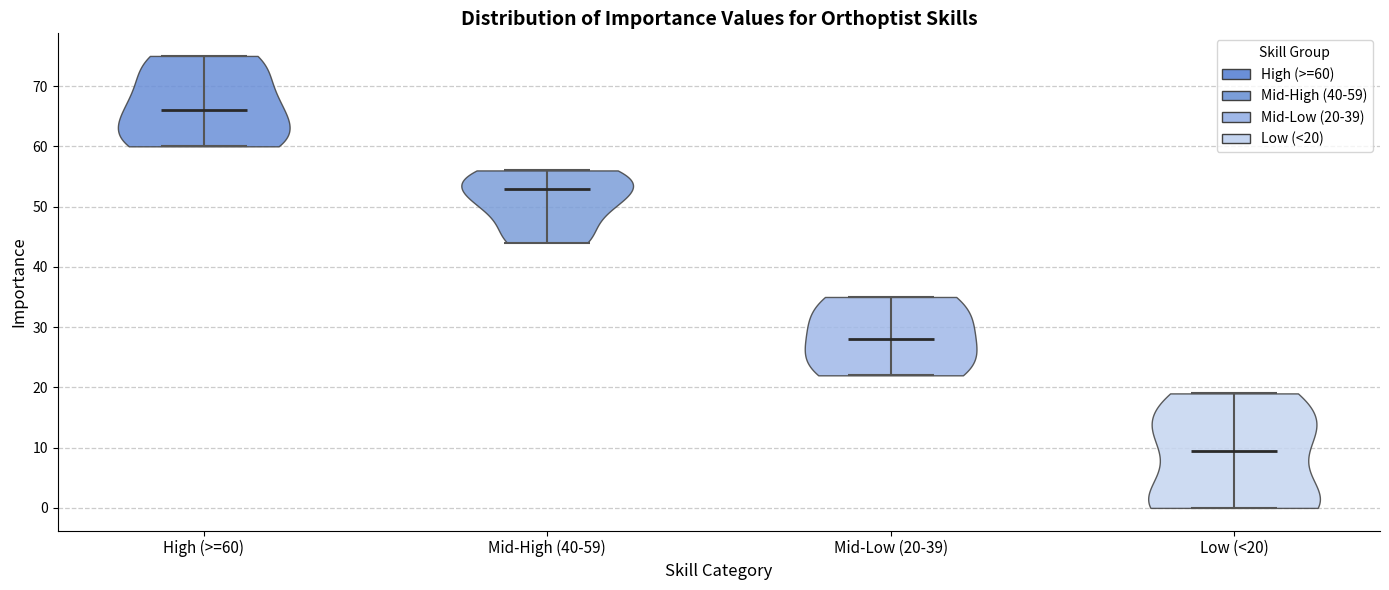

Reading left to right, read every violin against the y-axis: where its median line is, and the lowest and highest points it reaches. The values are not printed on the chart, so give them approximately, as read against the axis.

High (>=60): median line 66, lowest point 60, highest point 75
Mid-High (40-59): median line 53, lowest point 44, highest point 56
Mid-Low (20-39): median line 28, lowest point 22, highest point 35
Low (<20): median line 10, lowest point 0, highest point 19